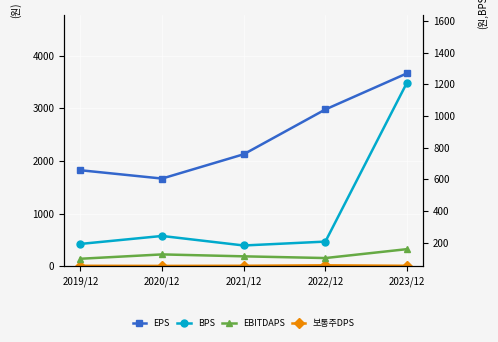

True or false: 보통주DPS and BPS intersect in this chart.

False